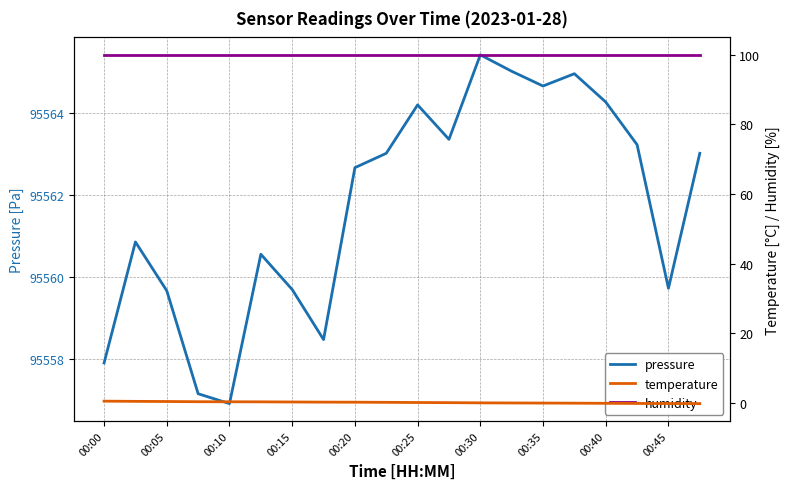

Is this an area chart (filled region under the line)?

No